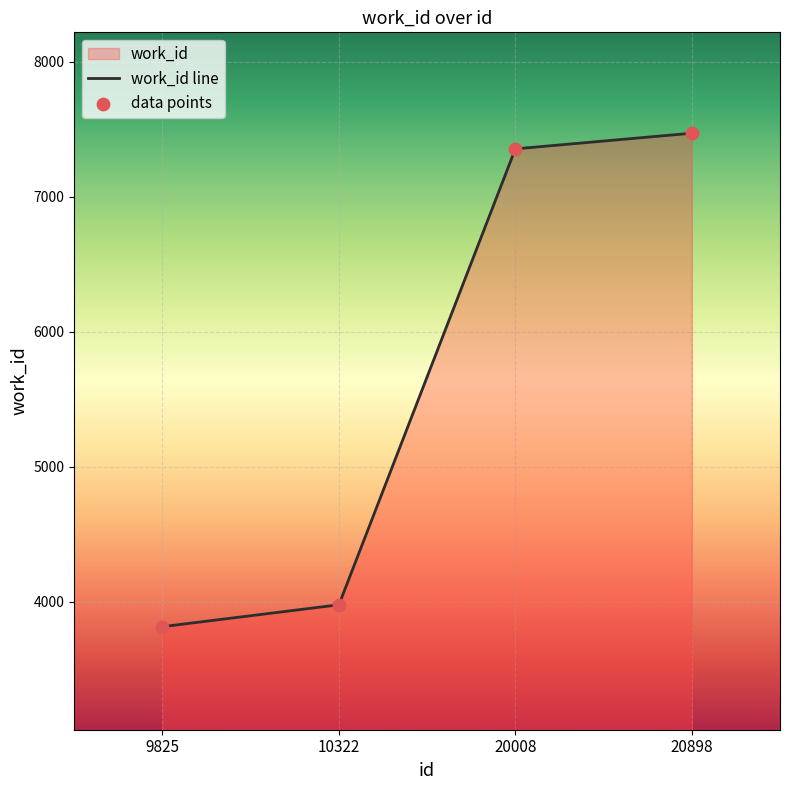

What is the ratio of the value at 20008 to the value at 10322?

1.8